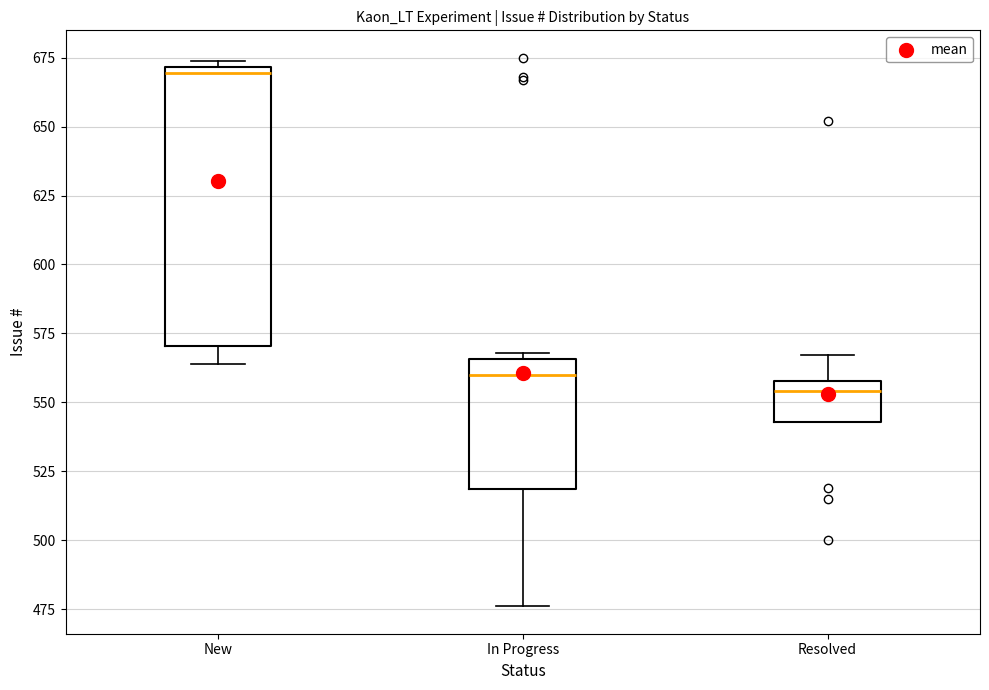

Which box's median line is the lowest?

Resolved